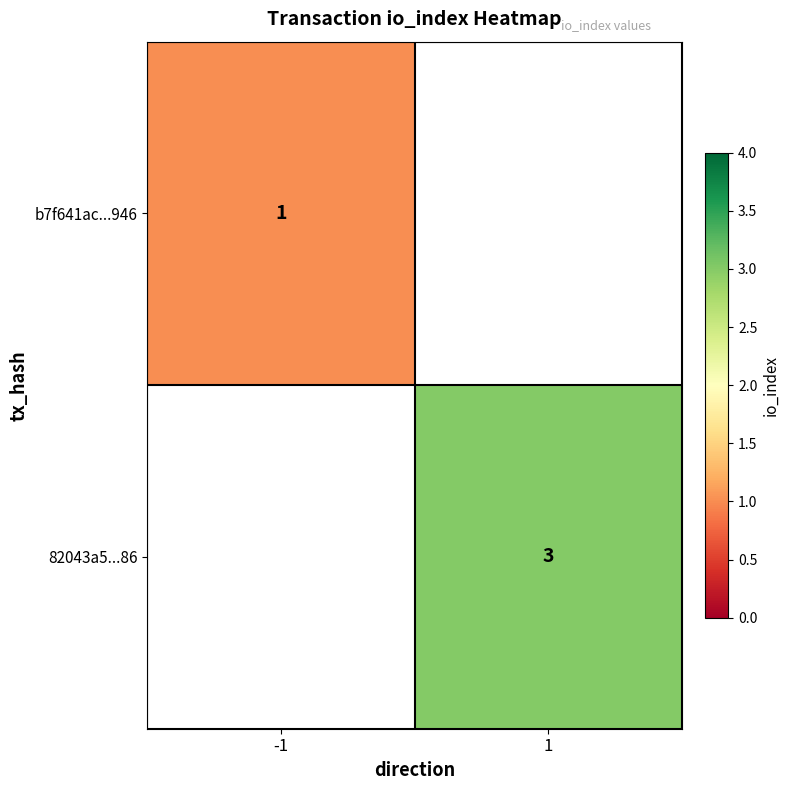

Is the value of b7f641ac...946 at -1 greater than the value of 82043a5...86 at 1?

No